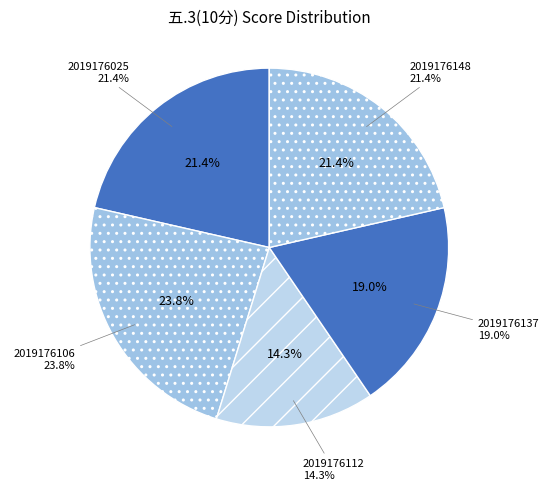

To the nearest percent, what percentage of the pie is 2019176106?

24%